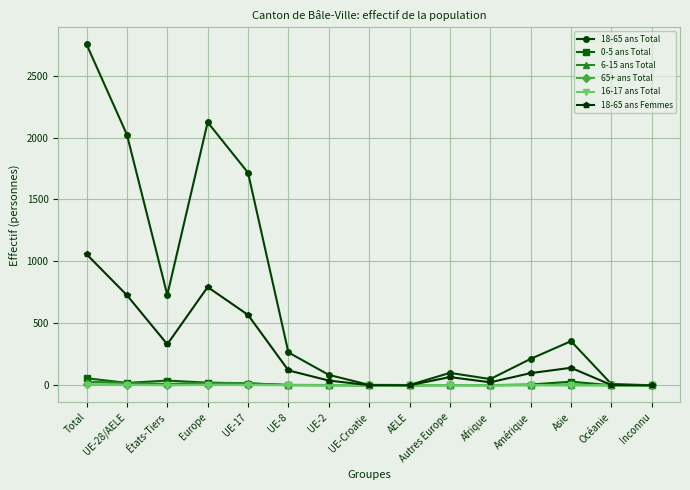

What is the label of the 11th point from the left?

Afrique